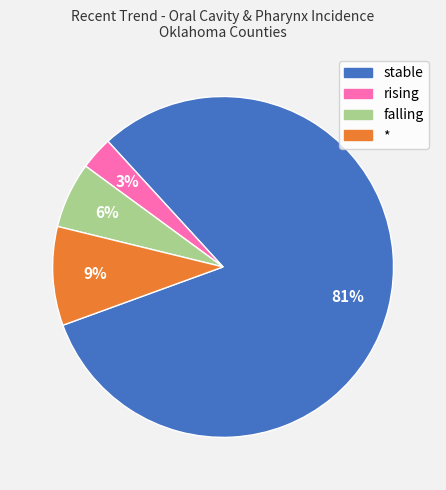

Which category accounts for the majority?

stable